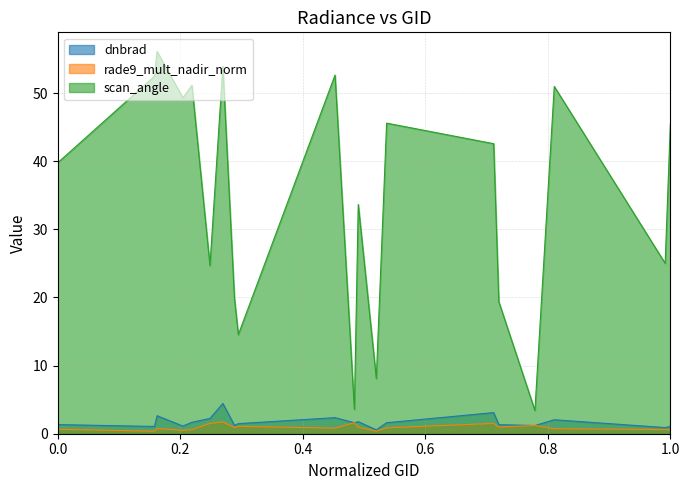

In dnbrad, how many points are higher than both neighbors (excluding endpoints)?

6